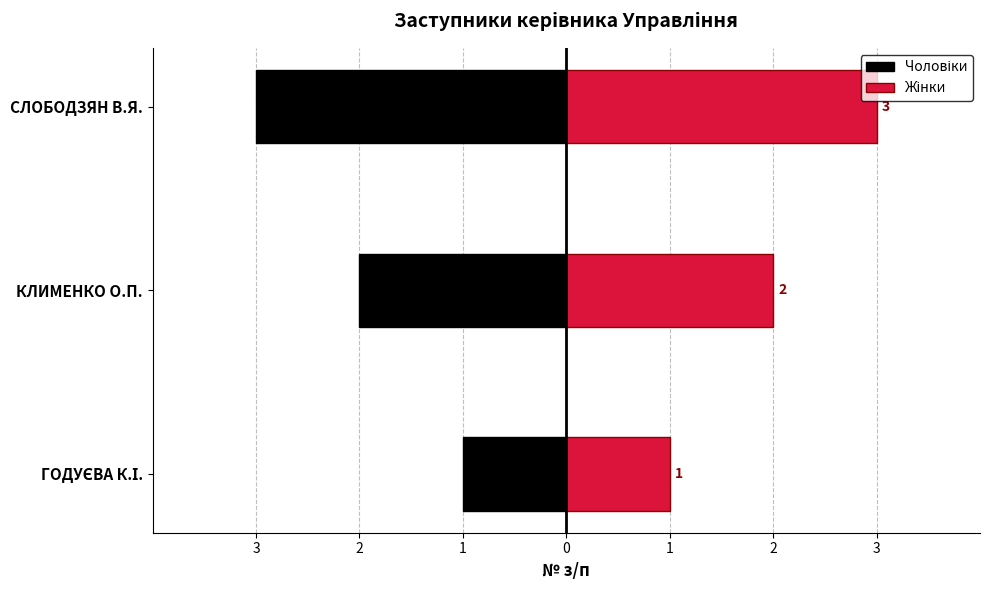

Reading left to right, transcribe all the data shown in this chart.

Чоловіки: -1	-2	-3
Жінки: 1	2	3